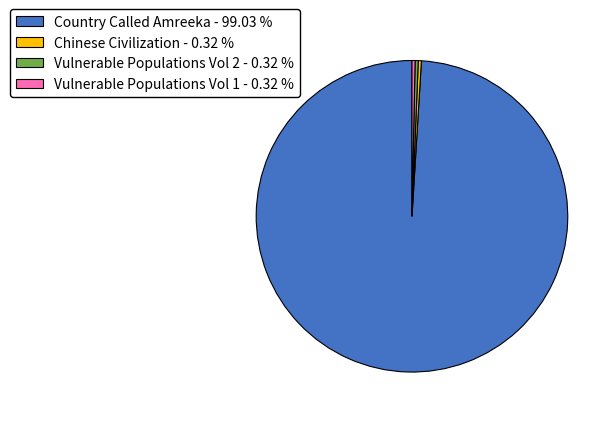

The Chinese Civilization slice represents 0% of the pie. True or false?

True